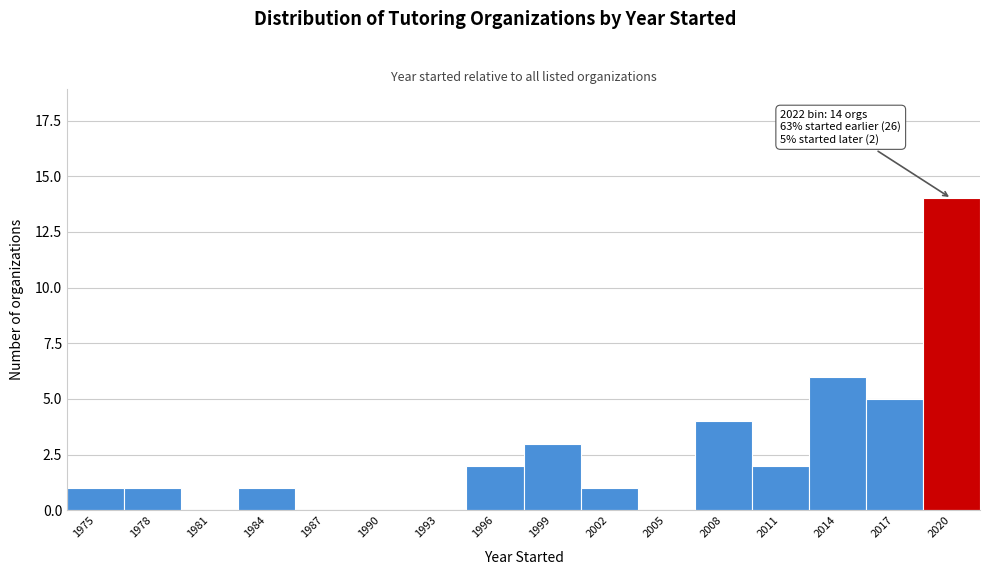

Reading right to left, what are all the values shown in this chart?

2020=14	2017=5	2014=6	2011=2	2008=4	2005=0	2002=1	1999=3	1996=2	1993=0	1990=0	1987=0	1984=1	1981=0	1978=1	1975=1